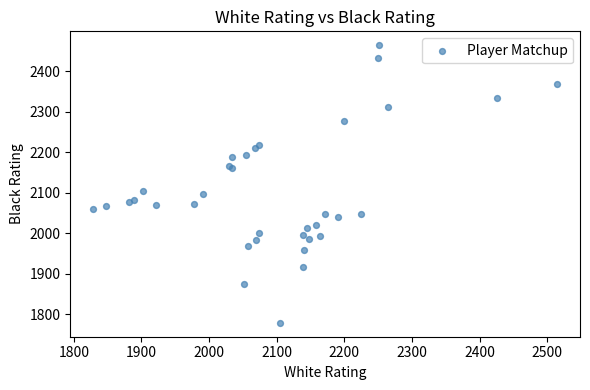

What Y value in the scatter plot is closest to 2121?

2104